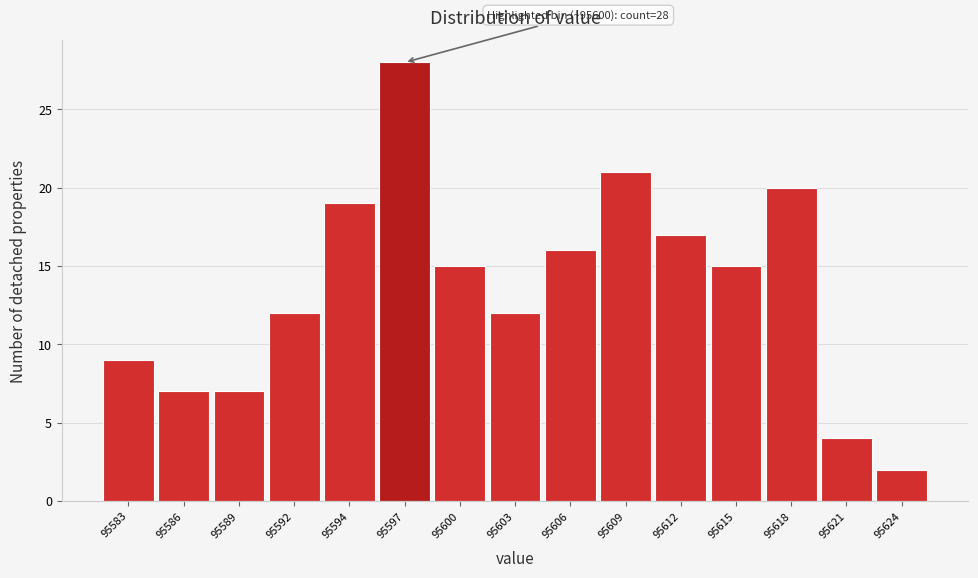

Reading right to left, extract all data points from this chart.

2	4	20	15	17	21	16	12	15	28	19	12	7	7	9